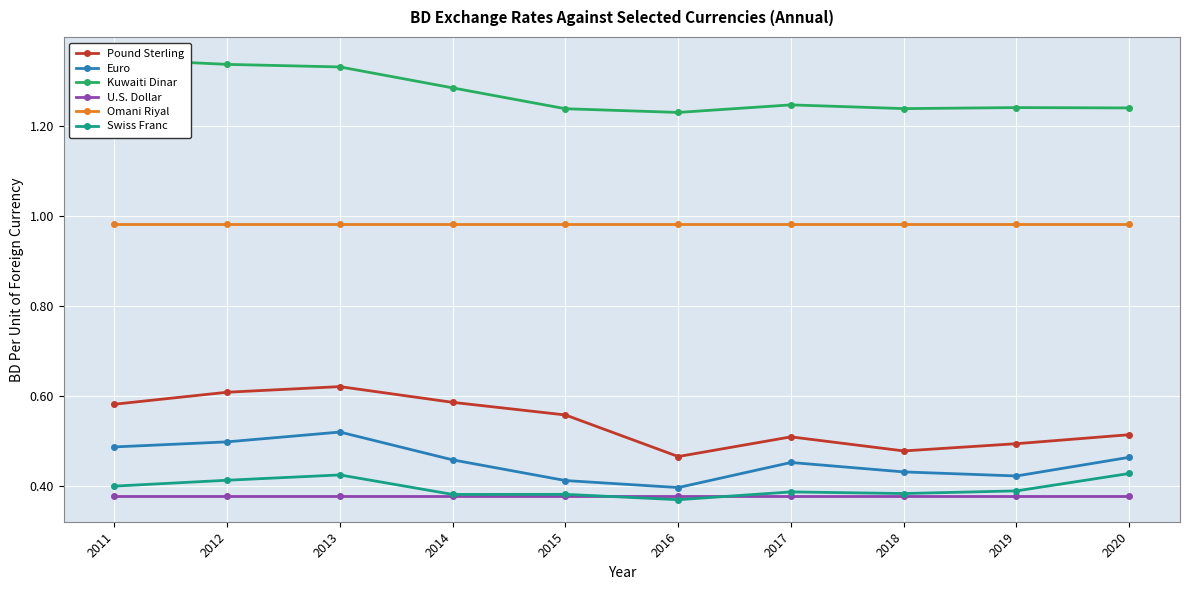

At which category does Swiss Franc reach its first local valley?

2014